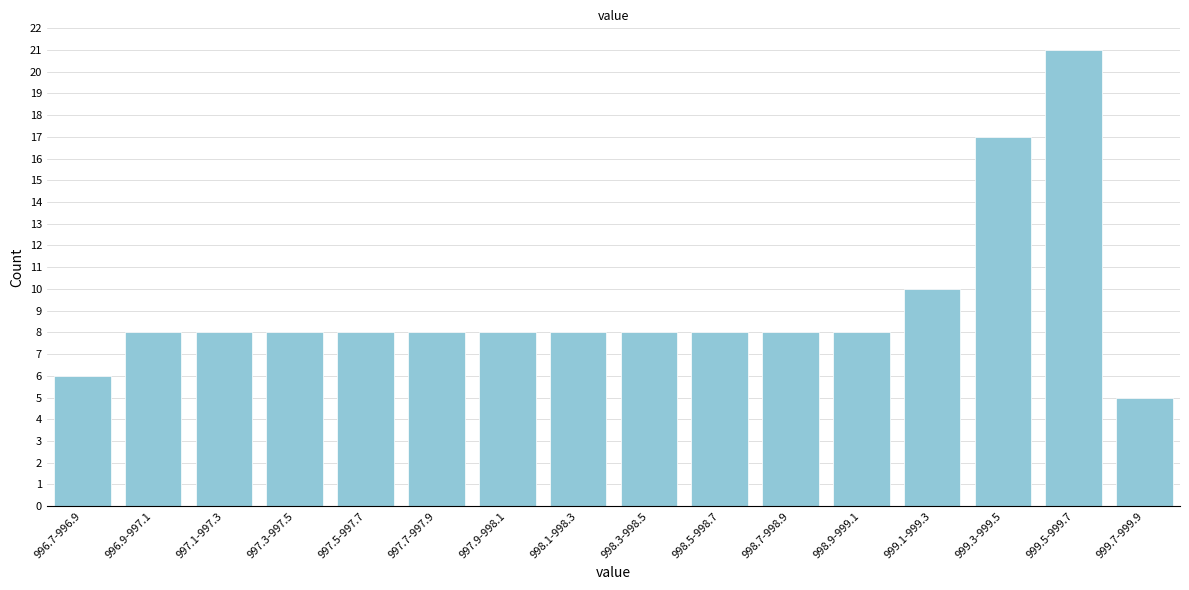

Reading left to right, what are all the values shown in this chart?

6	8	8	8	8	8	8	8	8	8	8	8	10	17	21	5